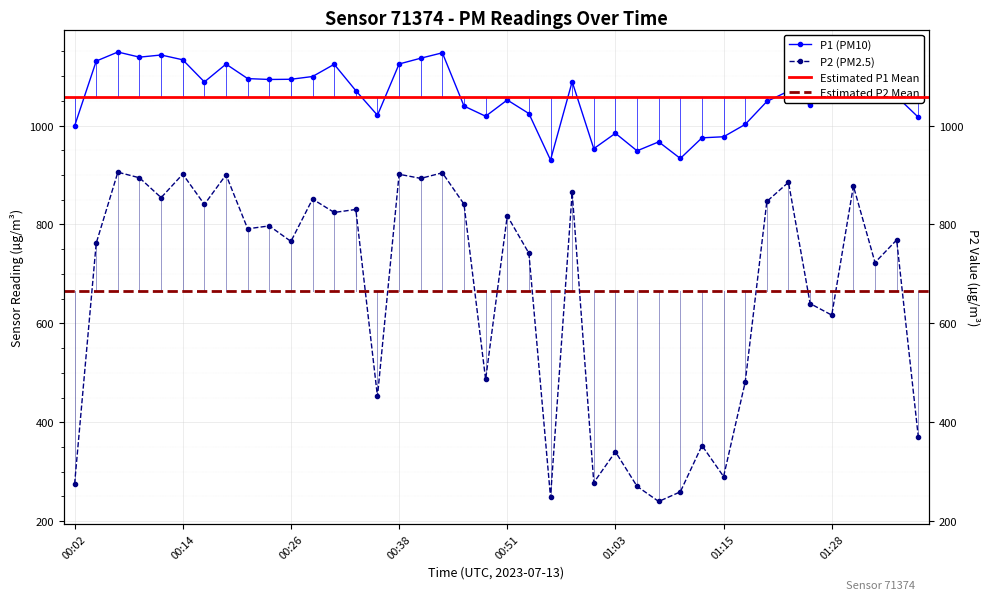

True or false: P2 and P1 intersect in this chart.

False